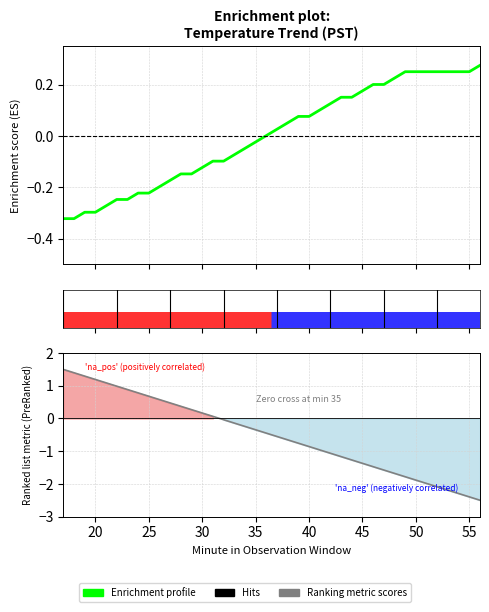

Does the chart have visible grid lines?

Yes